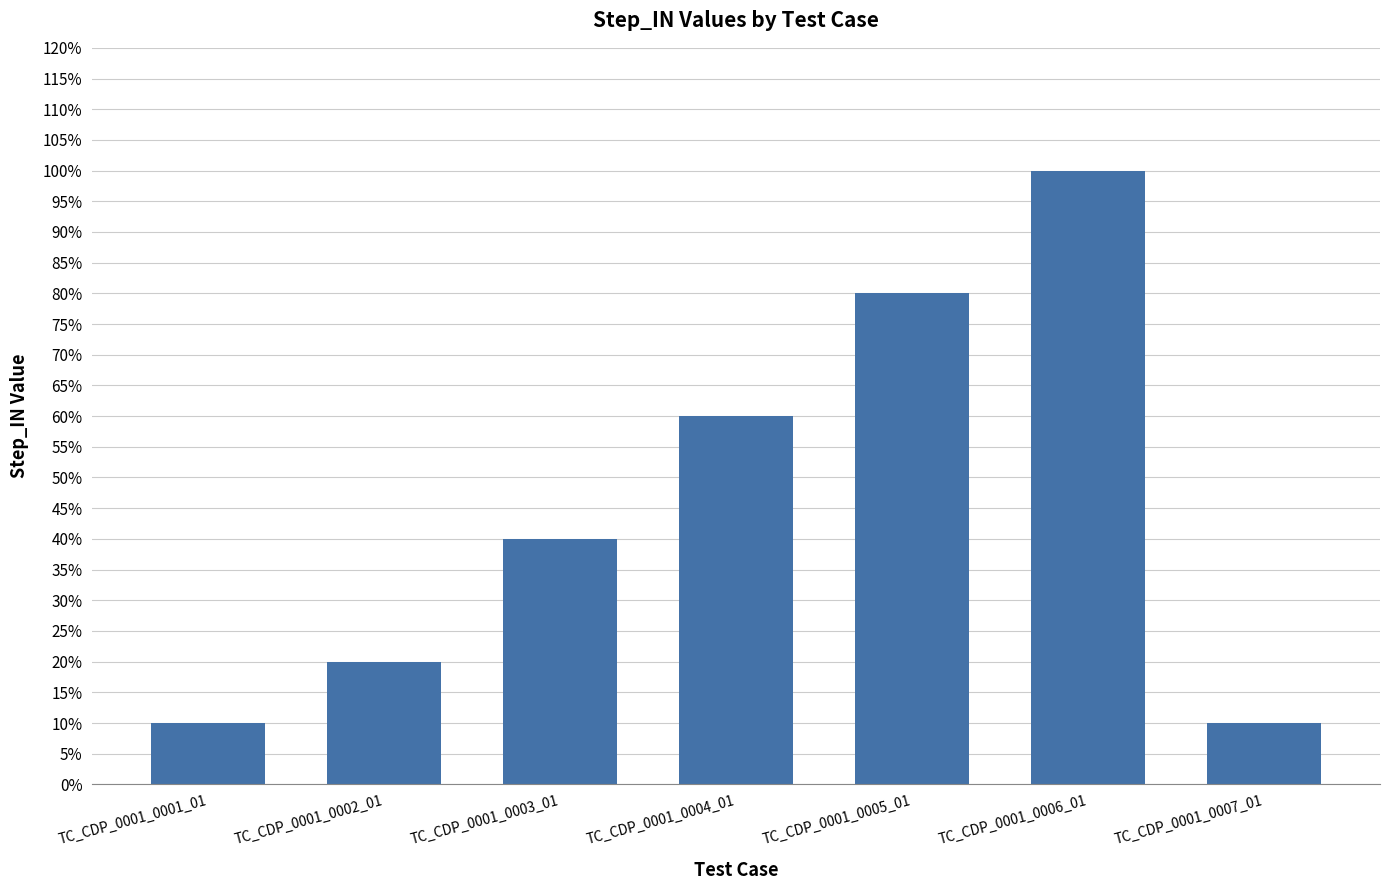

What is the difference between the maximum and second lowest values?

0.9